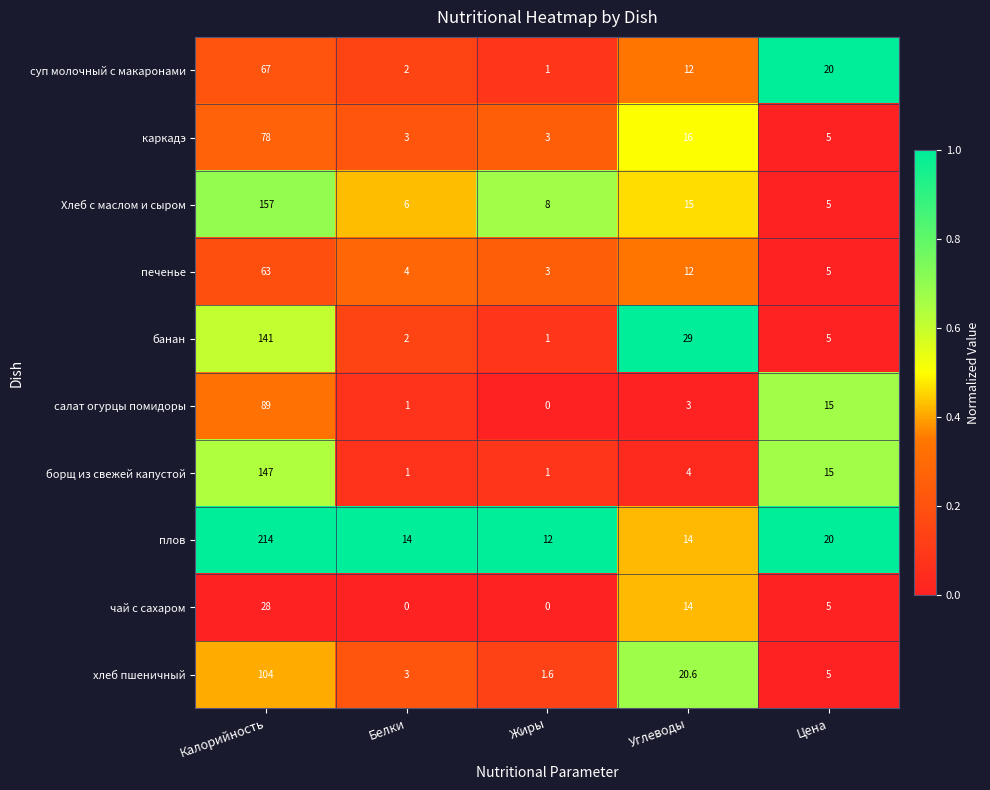

Where does the чай с сахаром series first go above 5?

Калорийность